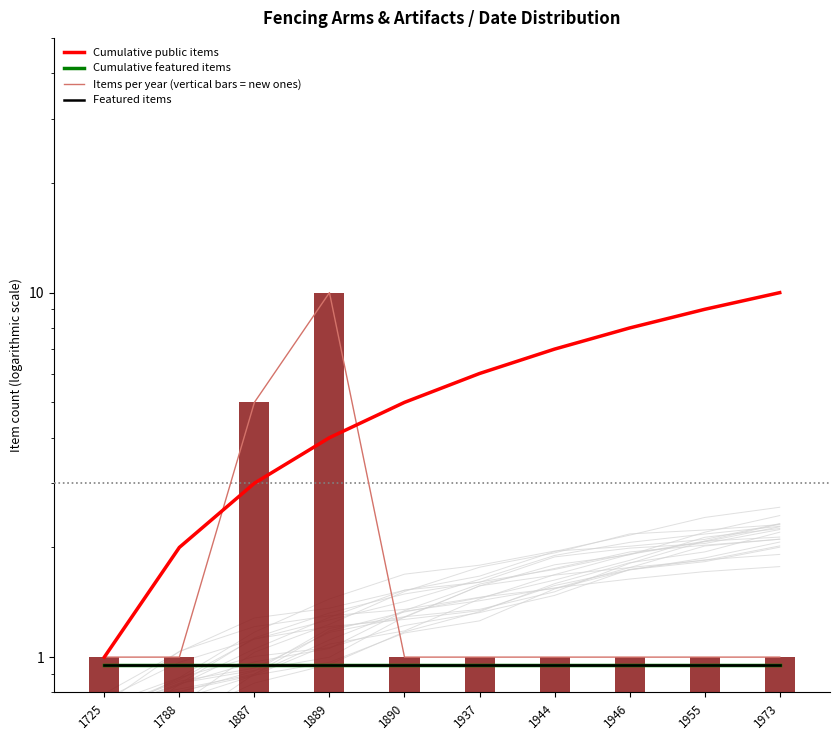

What is the sum of the Cumulative featured items values at 1788 and 1937?

1.9